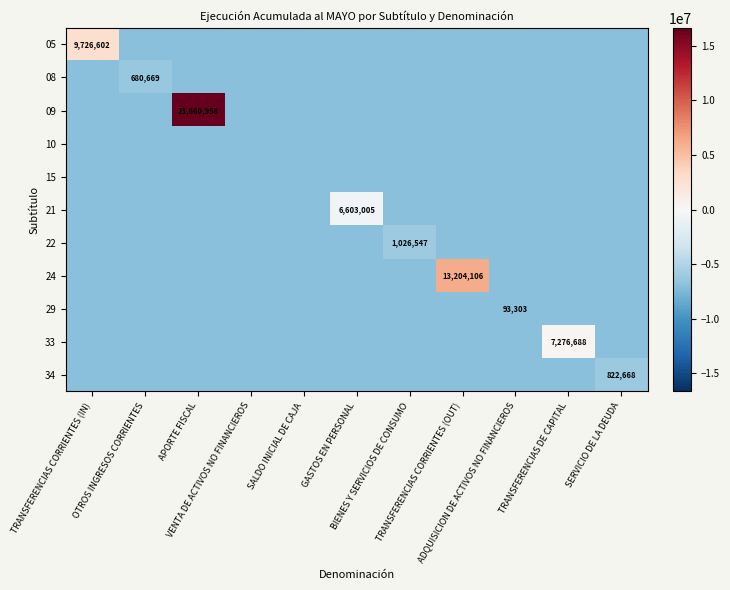

Is the value of 10 at ADQUISICION DE ACTIVOS NO FINANCIEROS greater than the value of 24 at TRANSFERENCIAS DE CAPITAL?

No